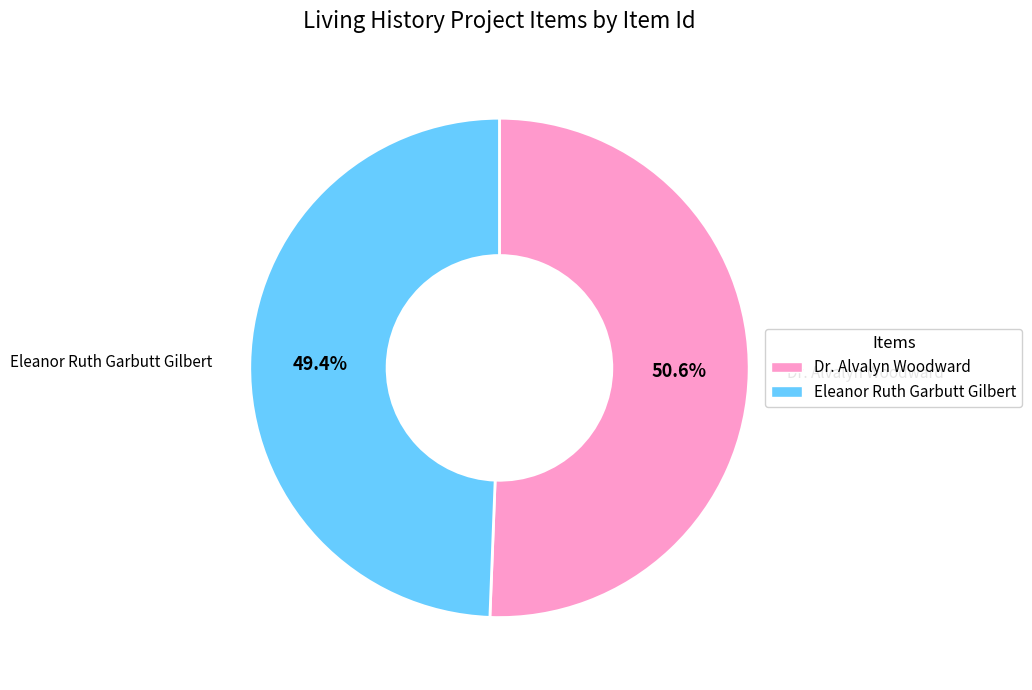

How many segments does this pie chart have?

2